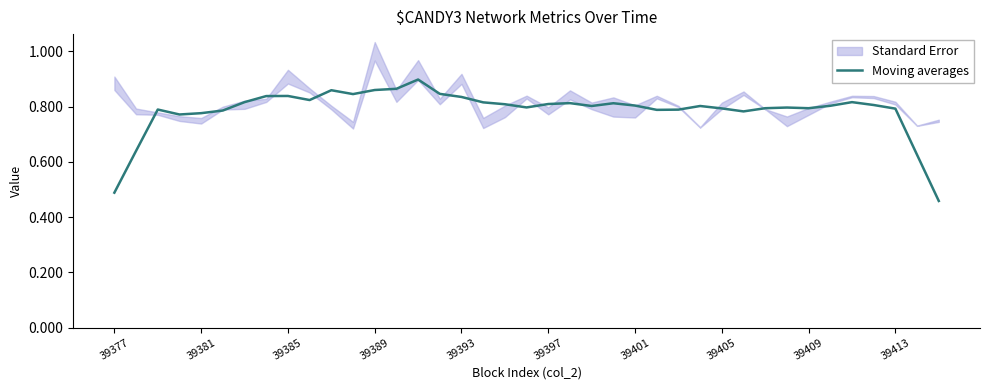

The chart shows a value of 0.8 at 15. True or false?

True